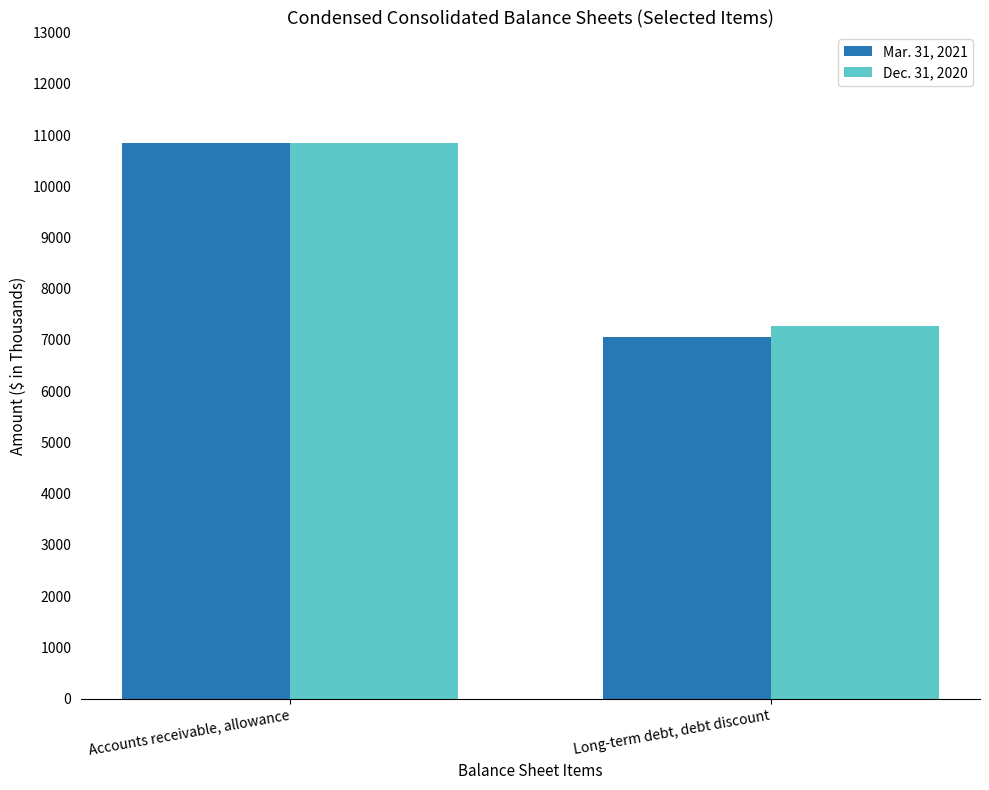

True or false: Mar. 31, 2021 has a value of 7066 at Long-term debt, debt discount.

True